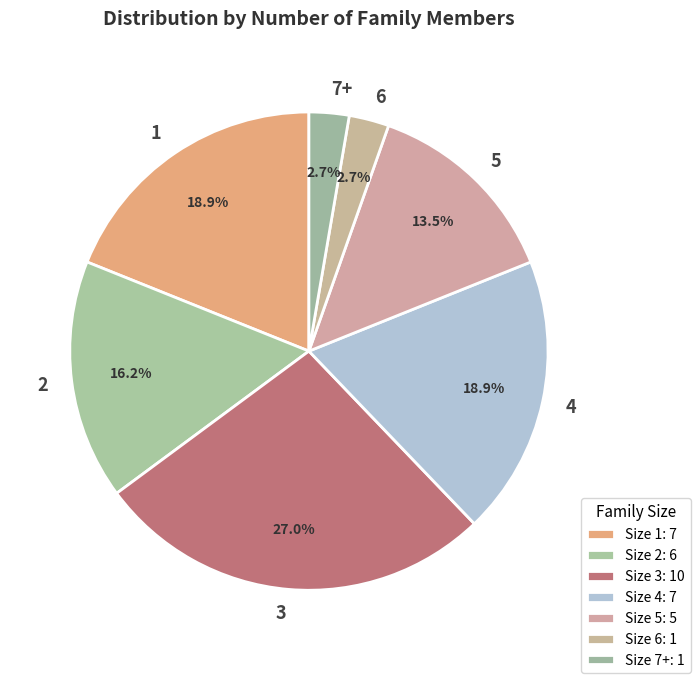

How many segments does this pie chart have?

7